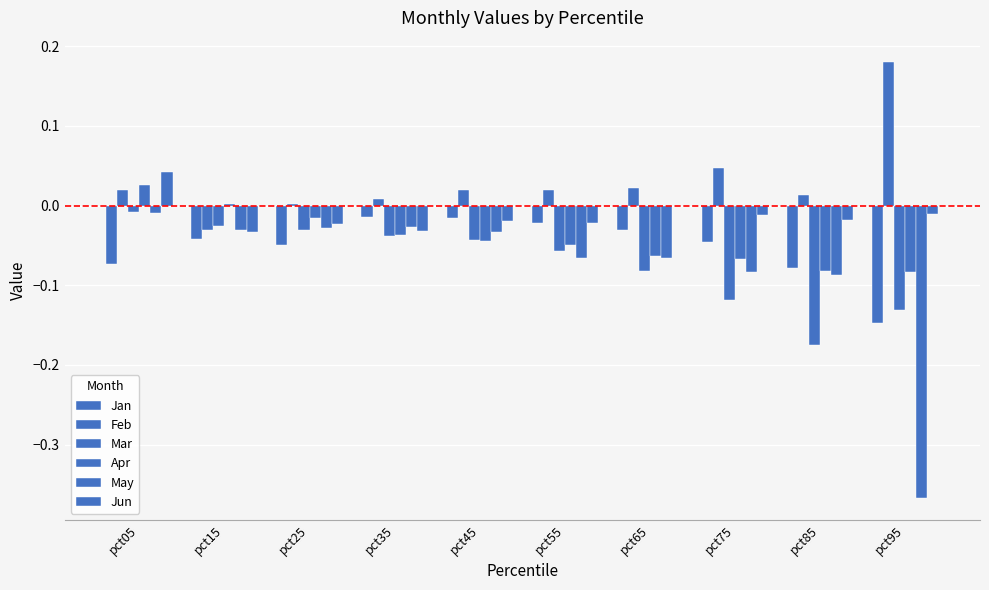

What is the difference between the maximum and minimum values in the Mar series?

0.2